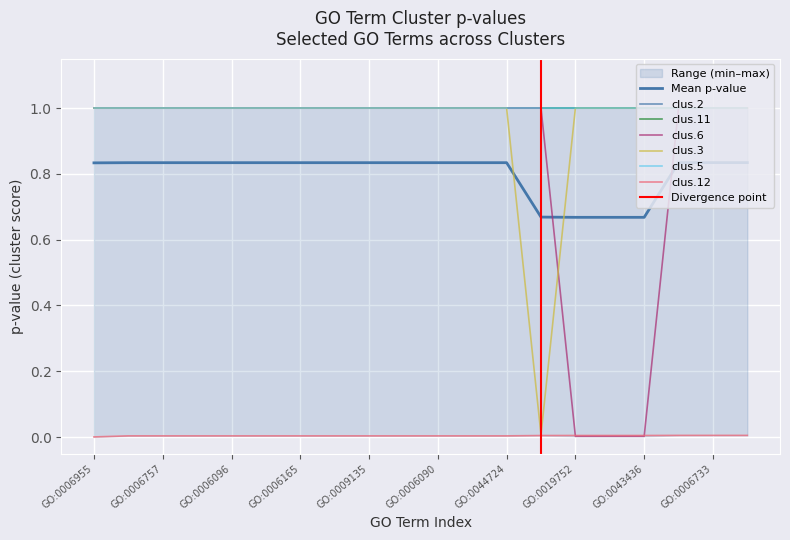

True or false: clus.3..txt and clus.12..txt cross at least once.

False